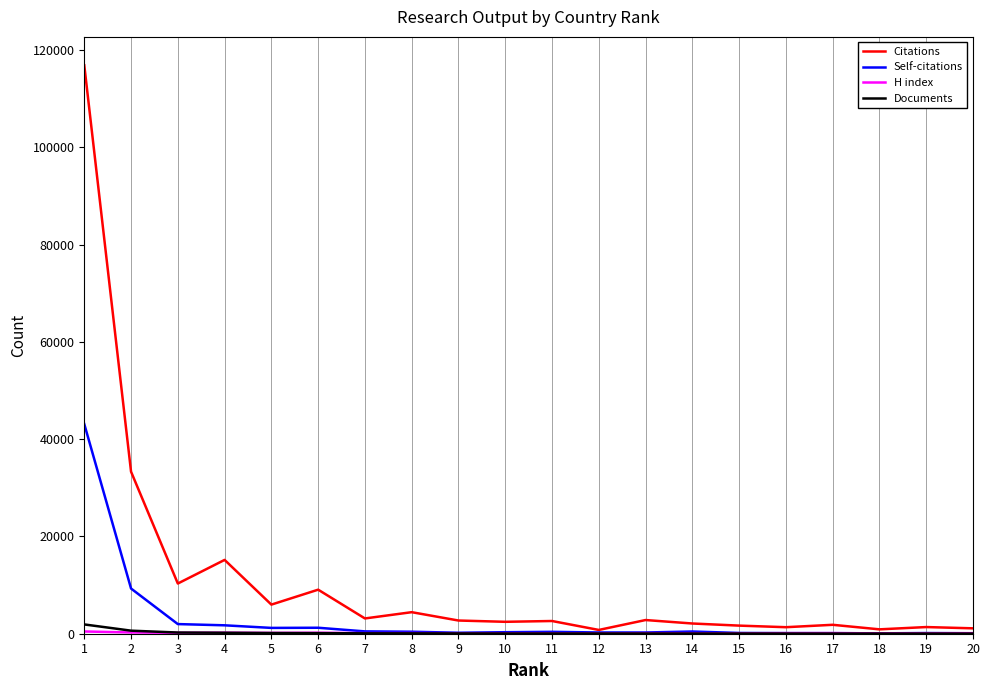

The Citations series shows 2714 at 9. True or false?

True